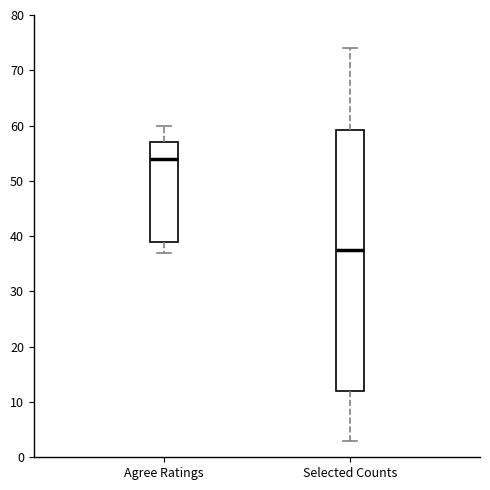

Which box's median line is the lowest?

Selected Counts